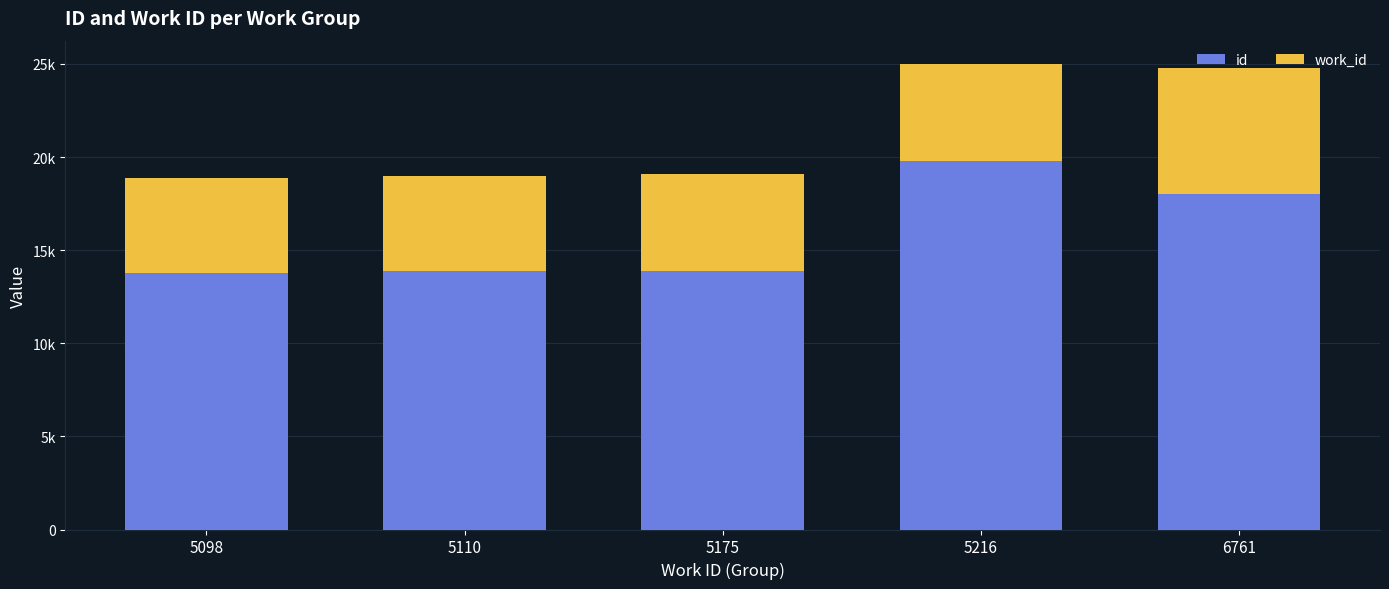

What are all the series names shown in the legend?

id, work_id